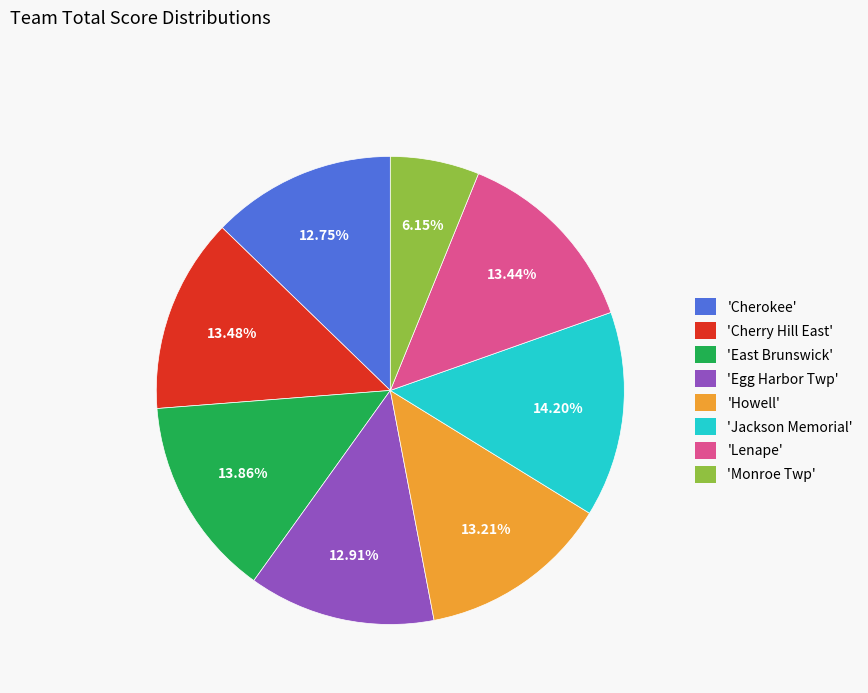

What is the ratio of the value at 'Monroe Twp' to the value at 'Jackson Memorial'?

0.4